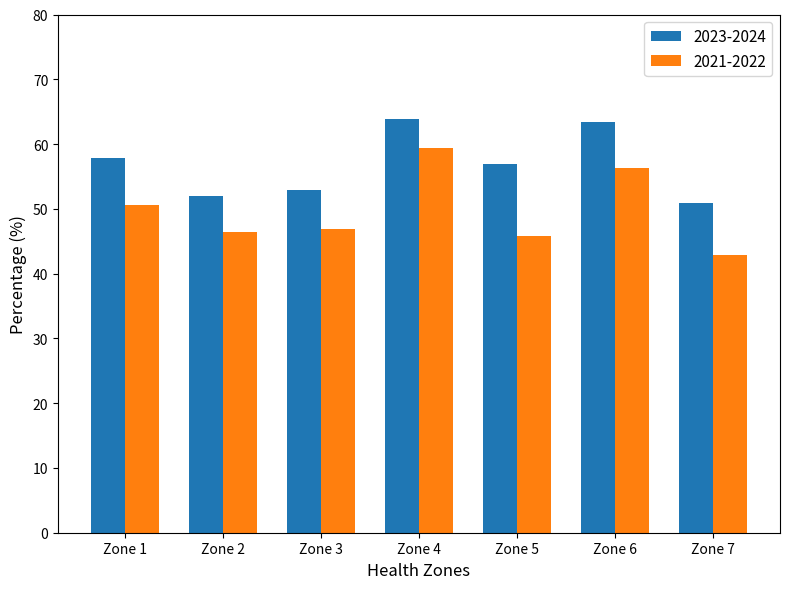

Is it true that 2023-2024 equals 18.9 at Zone 3?

False